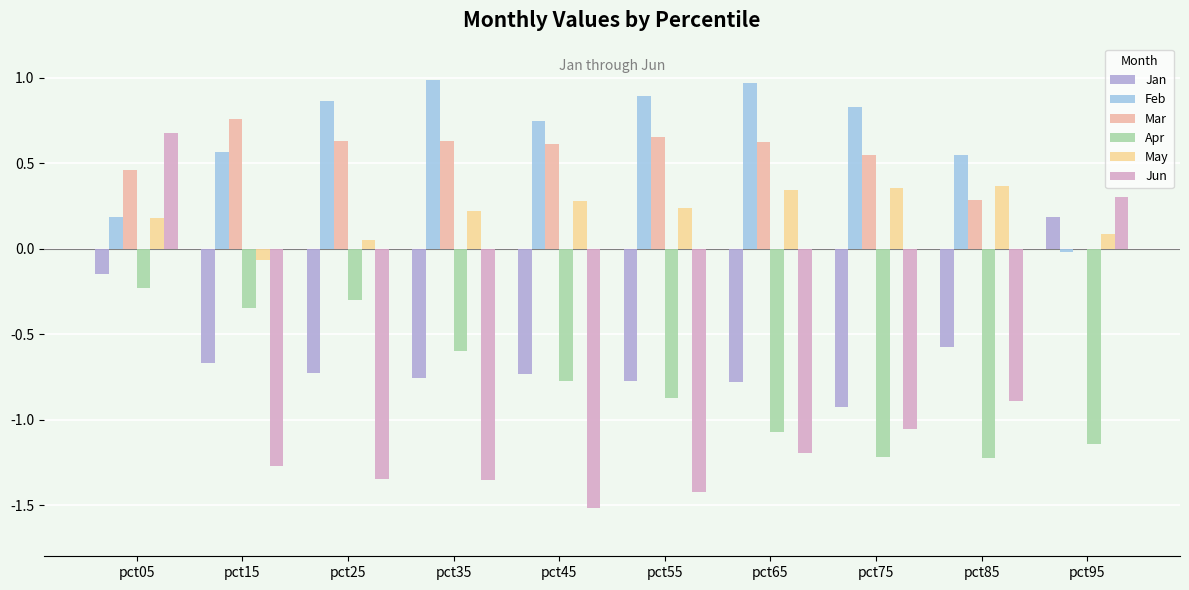

How many values in the Jan series exceed 0?

1